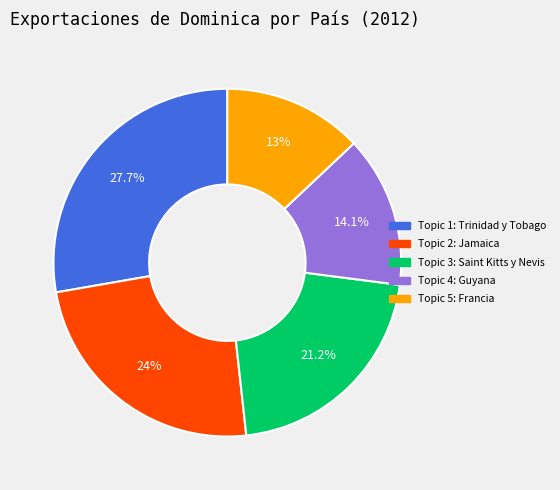

Is there any slice that represents more than half of the pie?

No